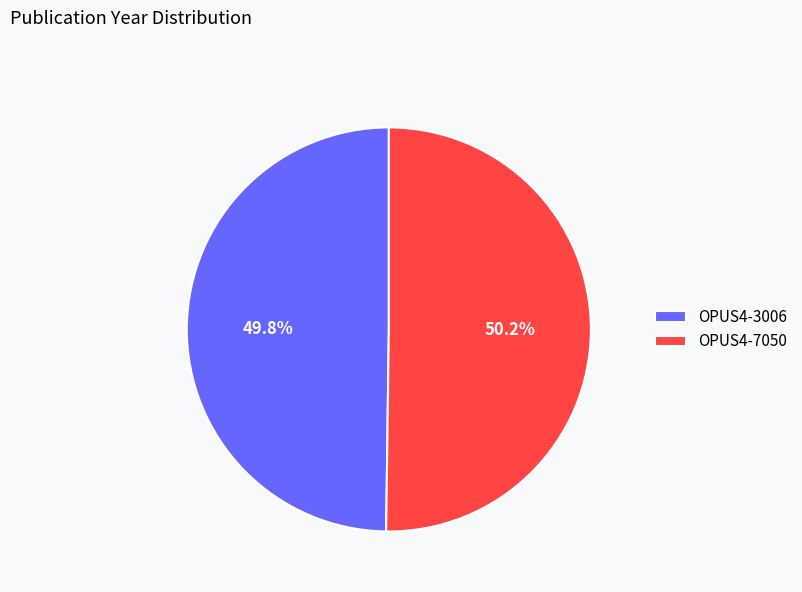

Combined, what portion of the pie is OPUS4-3006 and OPUS4-7050?

100.0%